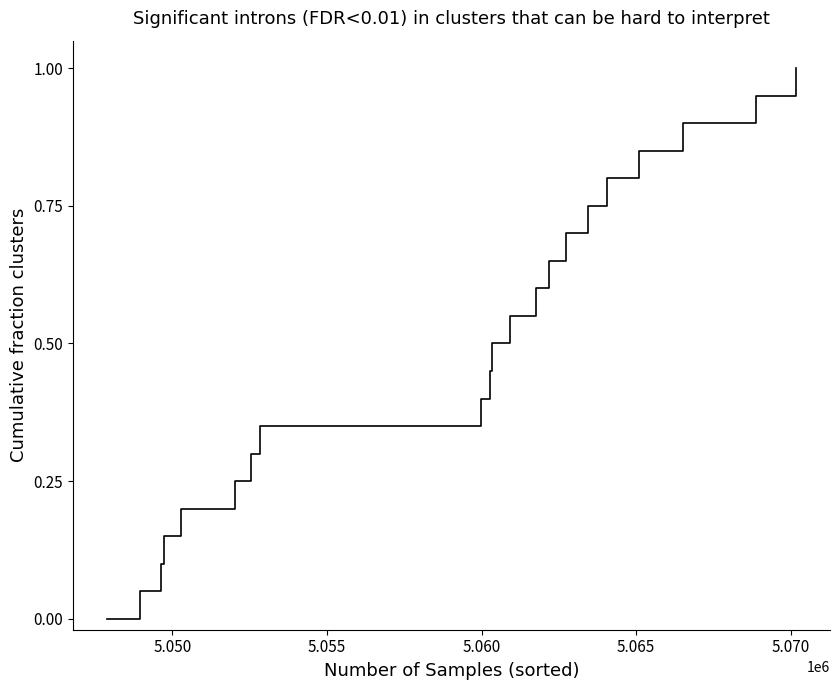

What is the maximum value shown in the chart?

1.0